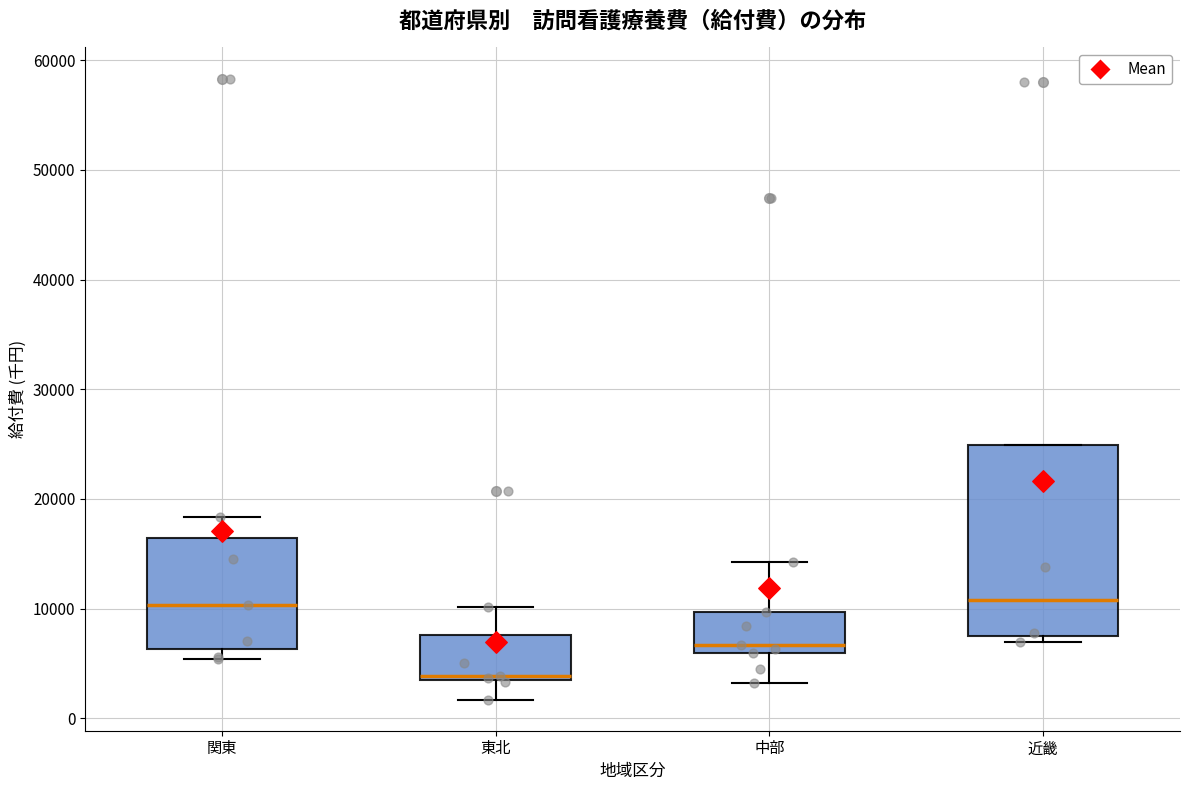

Reading left to right, transcribe this box plot: for each box, give where its median line is, the range the box spans, and where its two whiskers end, as read against the y-axis. The values are not printed on the chart, so give them approximately, as read against the axis.

関東: median 10000, box 6000 to 16000, whiskers 5000 to 18000
東北: median 4000, box 3000 to 8000, whiskers 2000 to 10000
中部: median 7000, box 6000 to 10000, whiskers 3000 to 14000
近畿: median 11000, box 8000 to 25000, whiskers 7000 to 25000